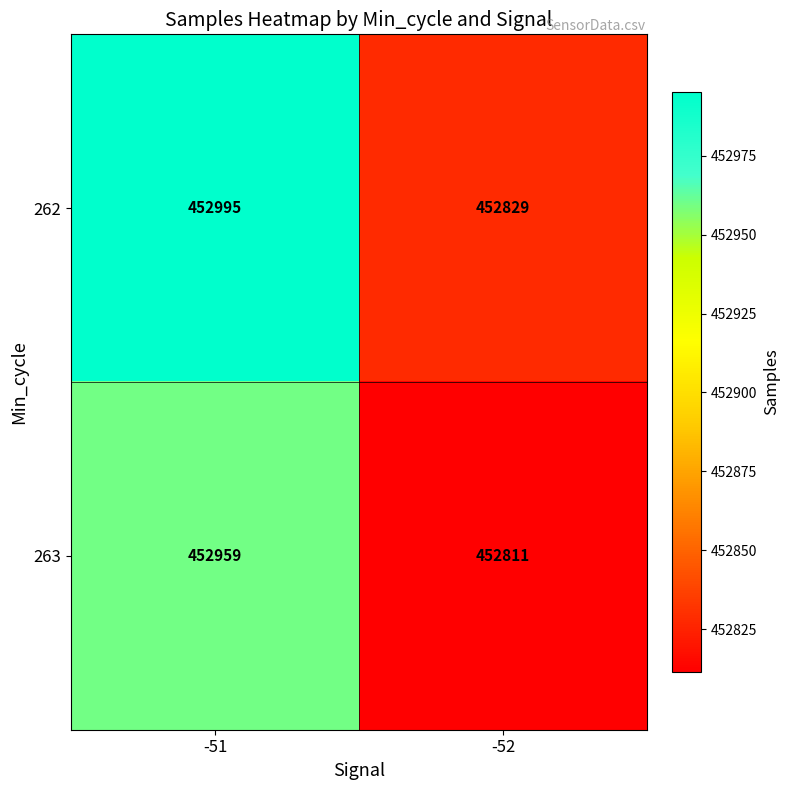

List the series in order of their overall mean, lowest first.

263, 262